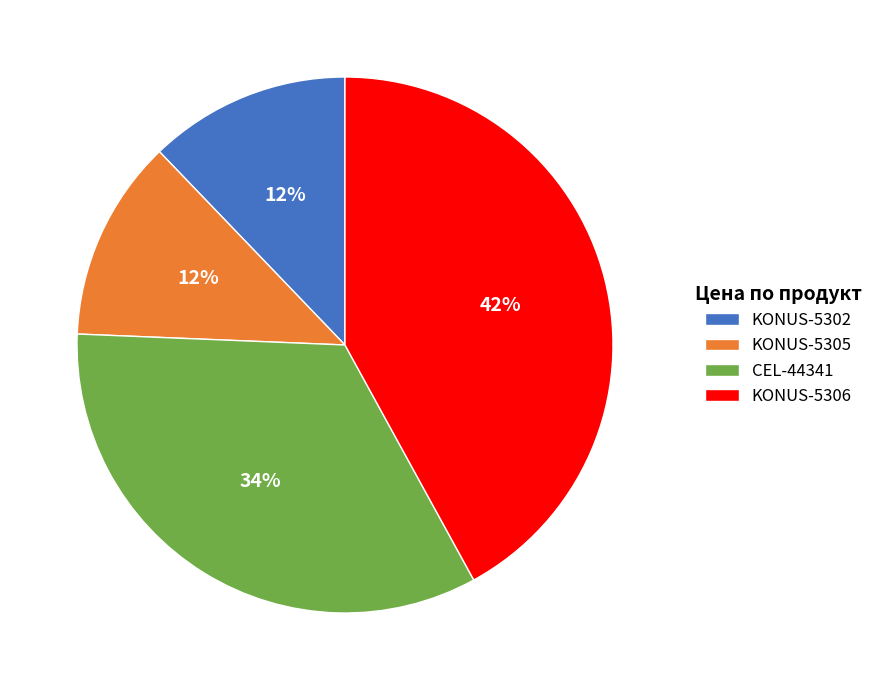

Is KONUS-5306 the majority of the pie?

No